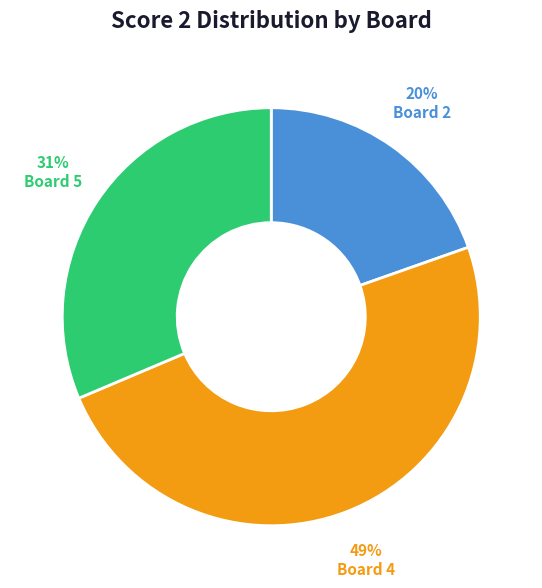

Does Board 4 represent more than half of the total?

No